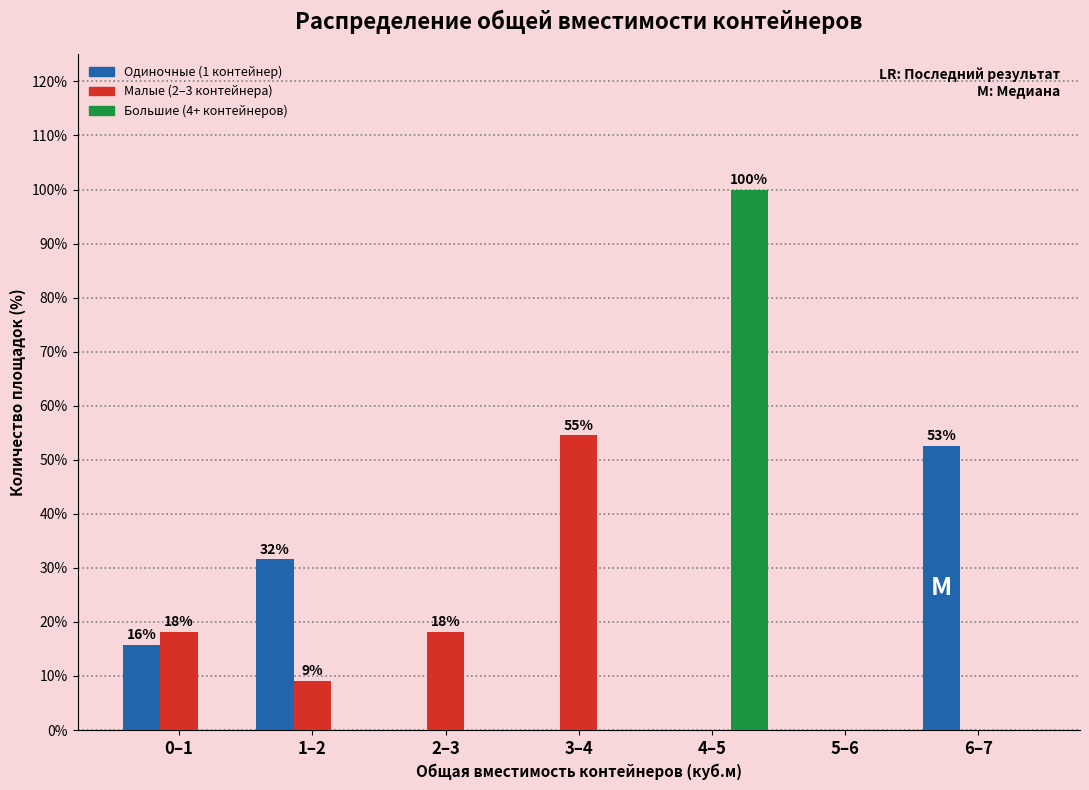

Reading left to right, list all the values displayed in this chart.

Одиночные (1 контейнер): 0–1=15.8	1–2=31.6	2–3=0.0	3–4=0.0	4–5=0.0	5–6=0.0	6–7=52.6
Малые (2–3 контейнера): 0–1=18.2	1–2=9.1	2–3=18.2	3–4=54.5	4–5=0.0	5–6=0.0	6–7=0.0
Большие (4+ контейнеров): 0–1=0.0	1–2=0.0	2–3=0.0	3–4=0.0	4–5=100.0	5–6=0.0	6–7=0.0